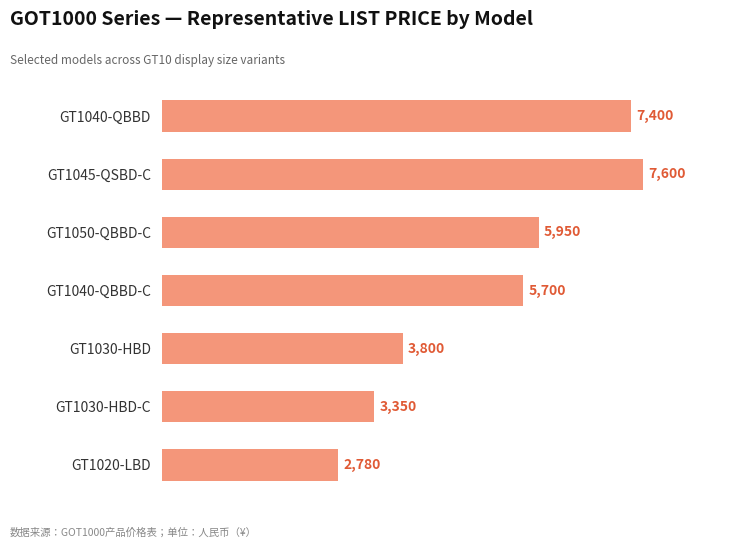

What is the change in value from GT1045-QSBD-C to GT1040-QBBD-C?

-1900